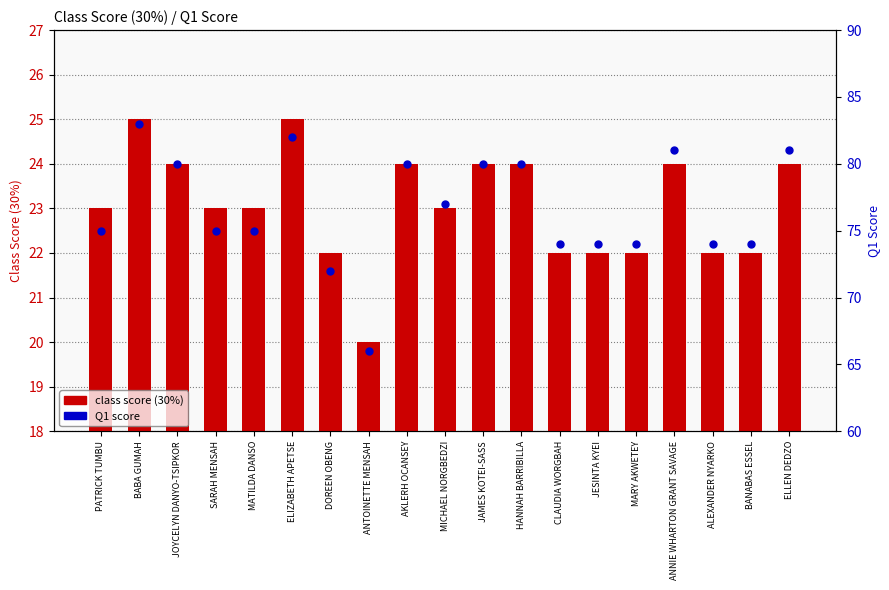

Is the value of class score (30%) at ELLEN DEDZO greater than the value of Q1 score at SARAH MENSAH?

No